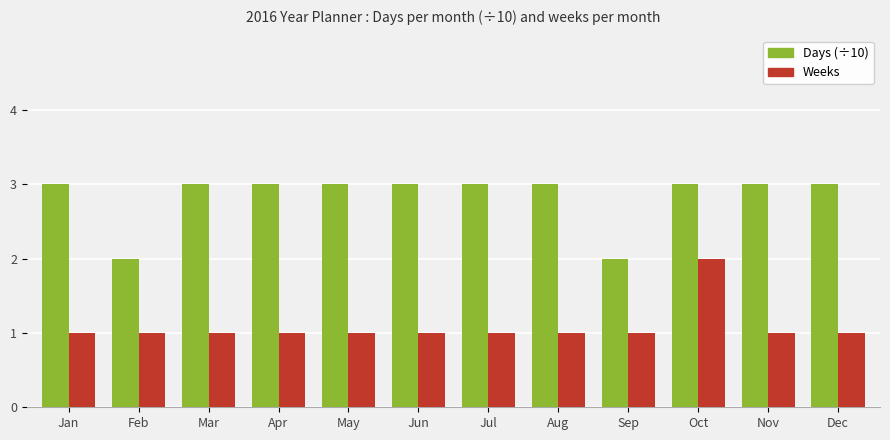

What is the total value across all series at Sep?

3